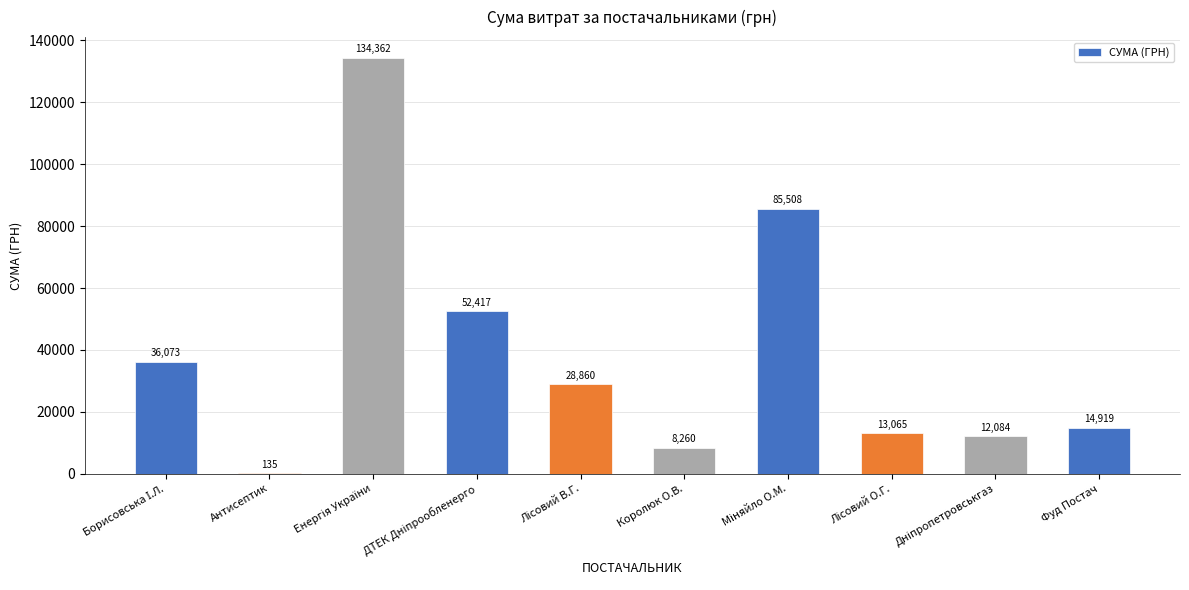

True or false: the data shows 6527.1 at Фуд Постач.

False